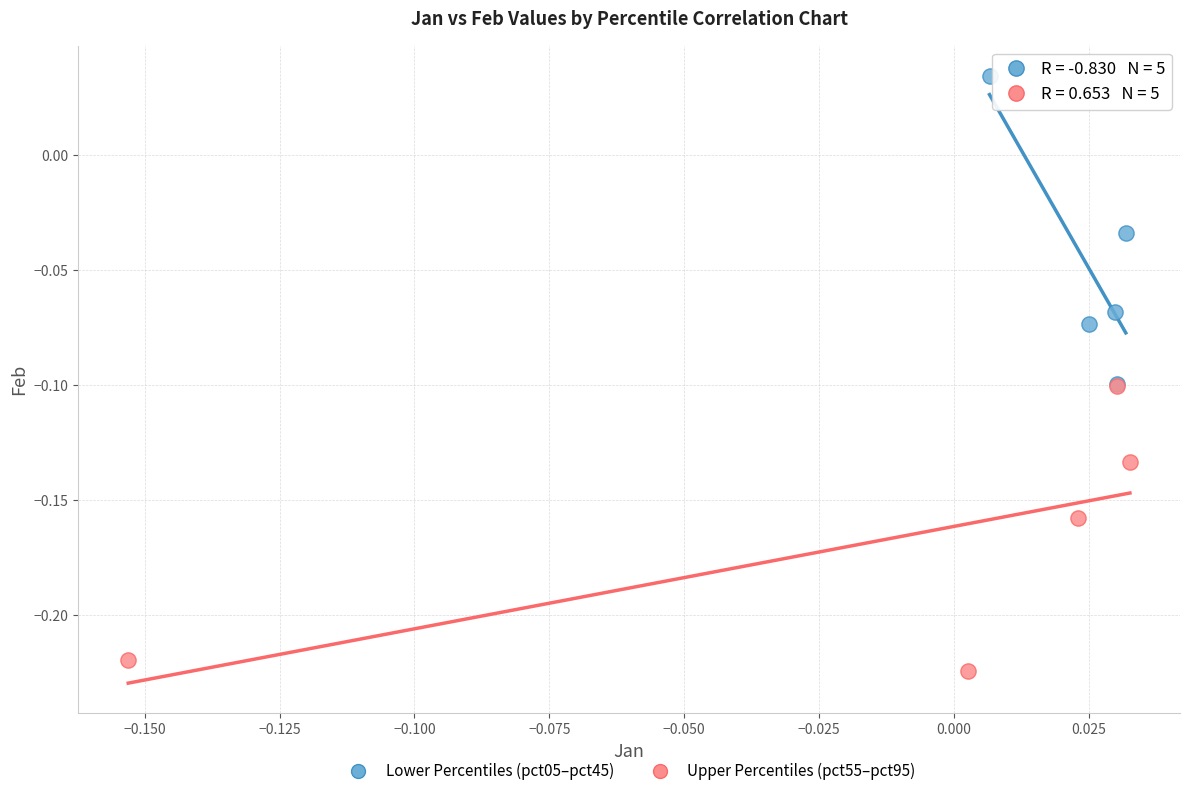

Which series reaches the maximum Y coordinate?

Lower Percentiles (pct05–pct45)